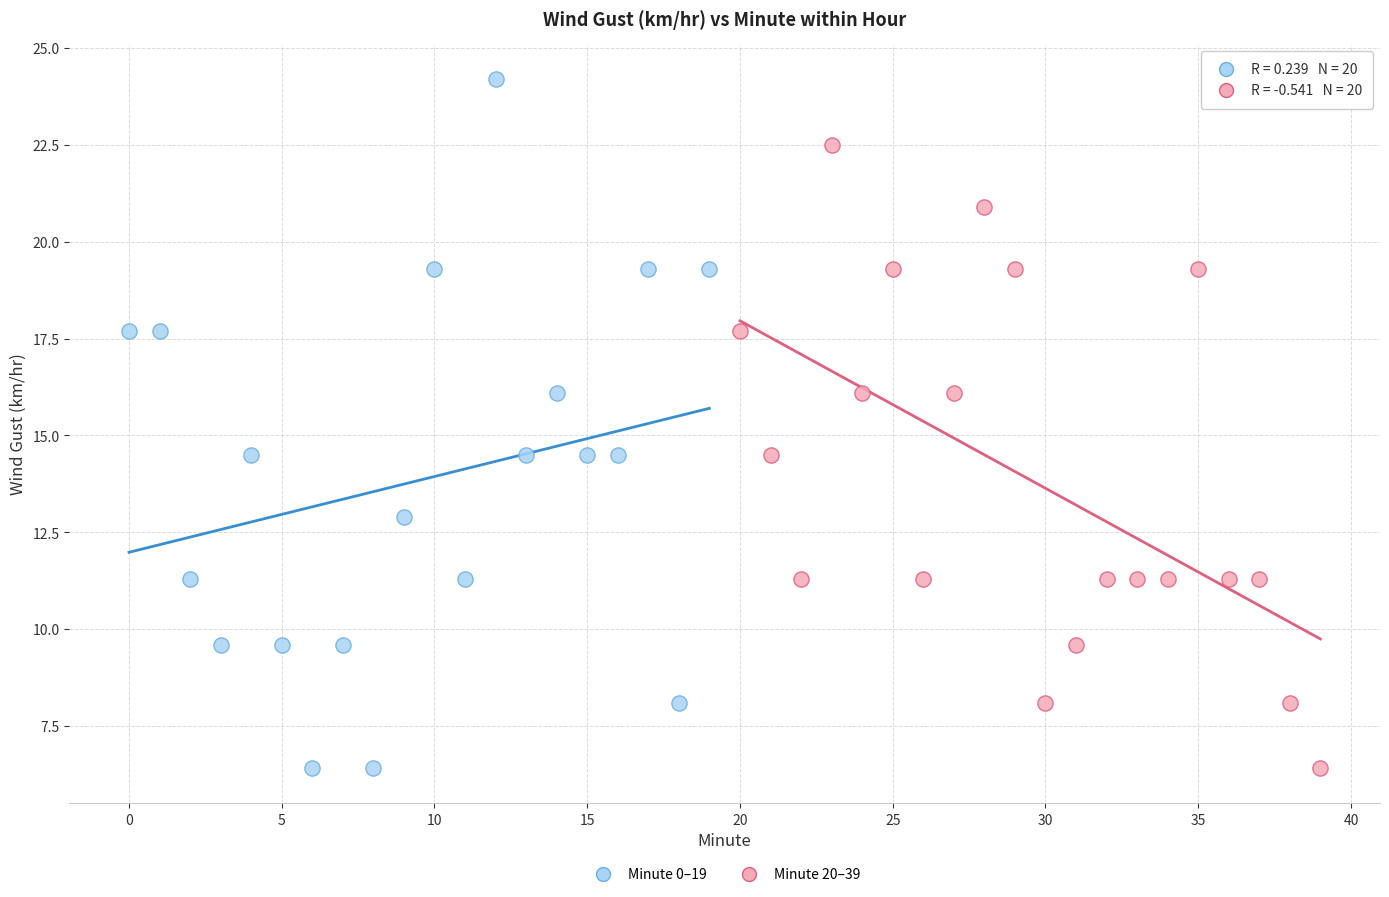

Which series contains the highest Y value?

Minute 0–19